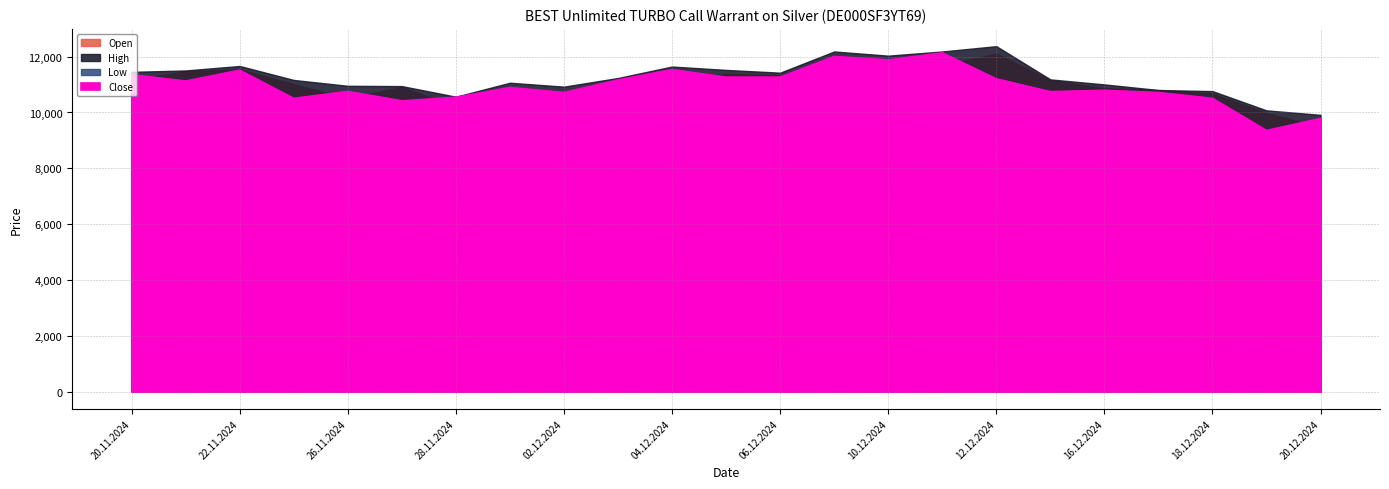

What is the approximate value of High at 11.12.2024, to the nearest 100?

12200